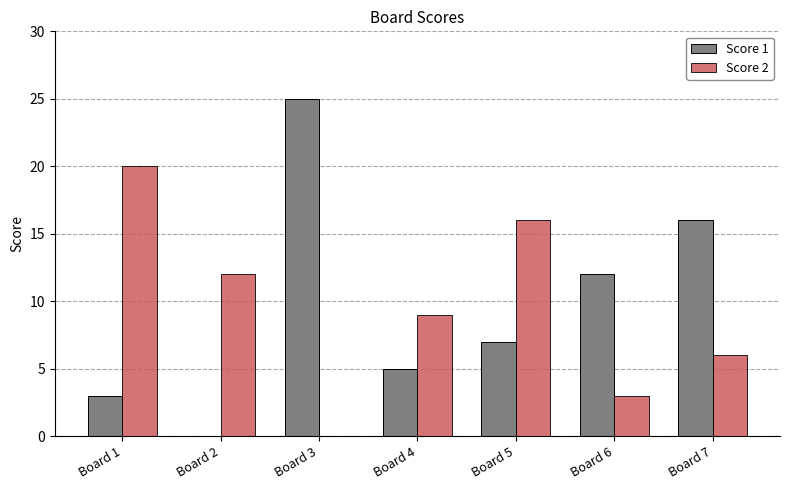

Reading left to right, transcribe all the data shown in this chart.

Score 1: Board 1=3	Board 2=0	Board 3=25	Board 4=5	Board 5=7	Board 6=12	Board 7=16
Score 2: Board 1=20	Board 2=12	Board 3=0	Board 4=9	Board 5=16	Board 6=3	Board 7=6